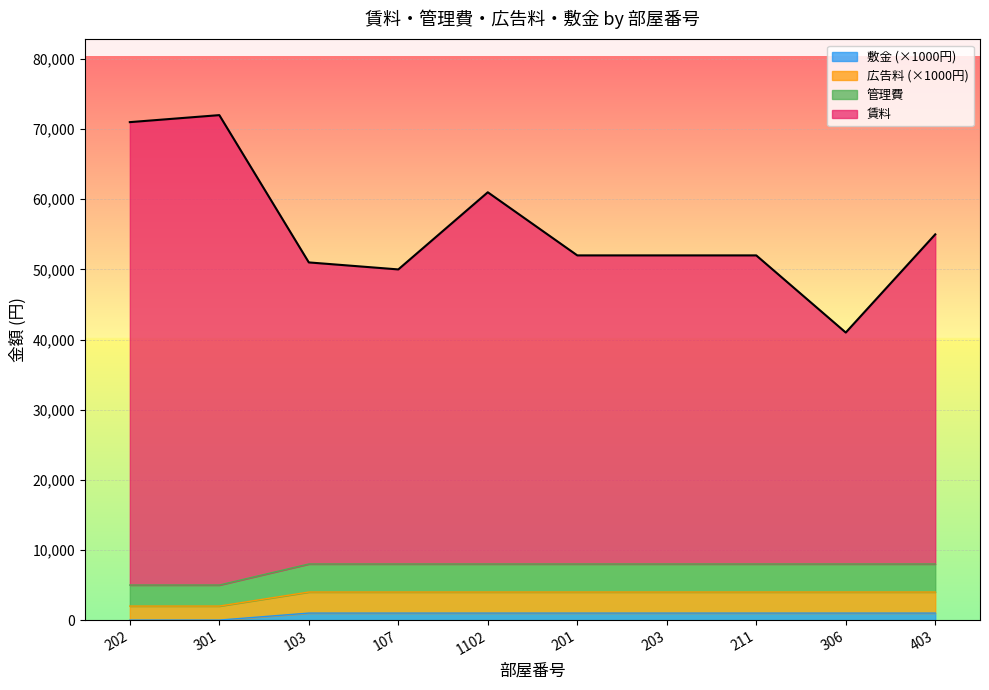

Which series has the widest spread of values?

賃料